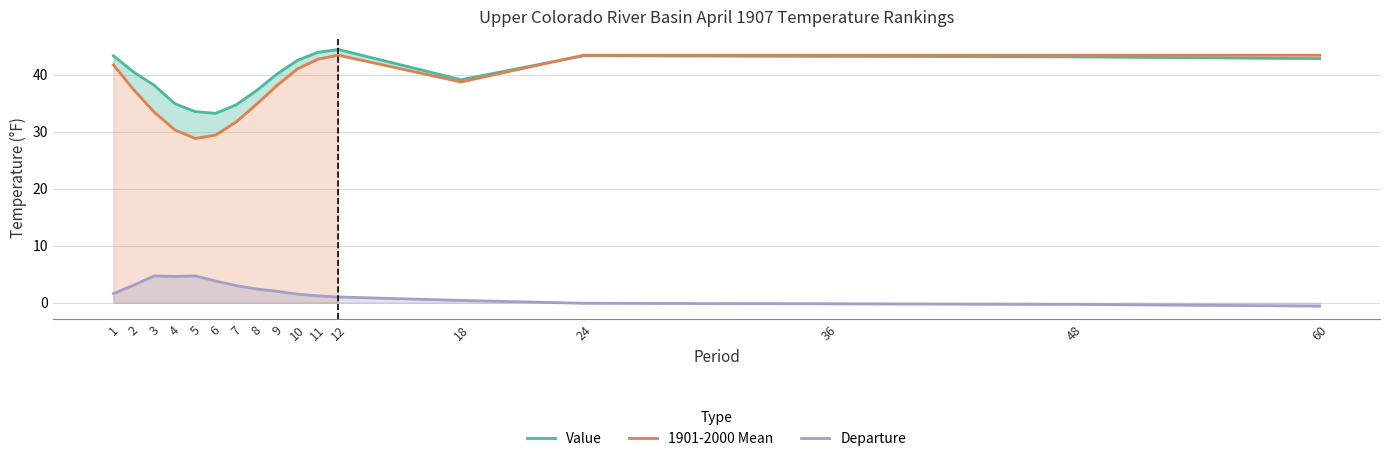

What are all the series names shown in the legend?

Value, 1901-2000 Mean, Departure